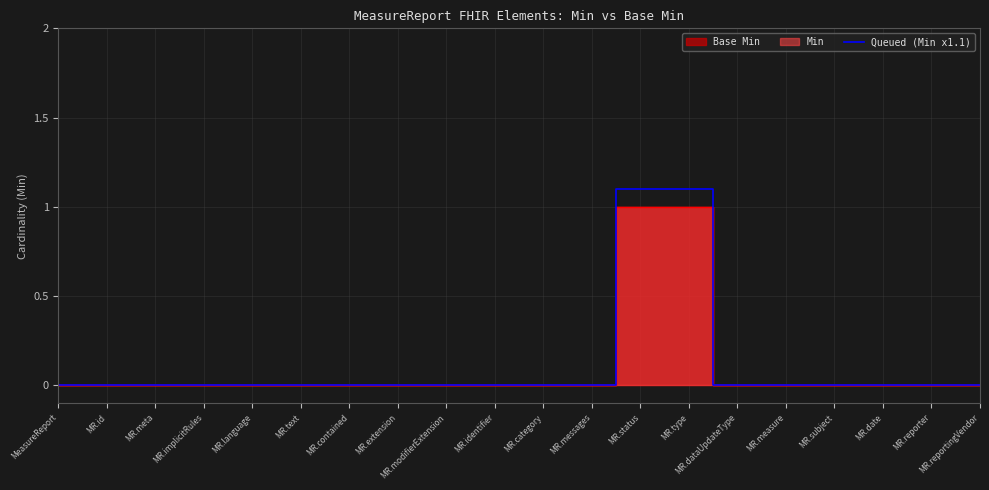

The chart shows a value of 0.8 at MR.modifierExtension. True or false?

False